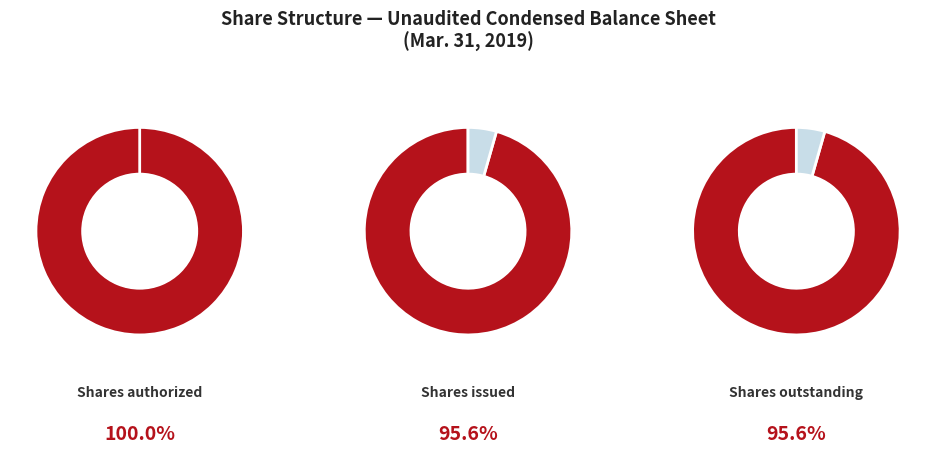

Is it true that Shares authorized is 44% of the pie?

False